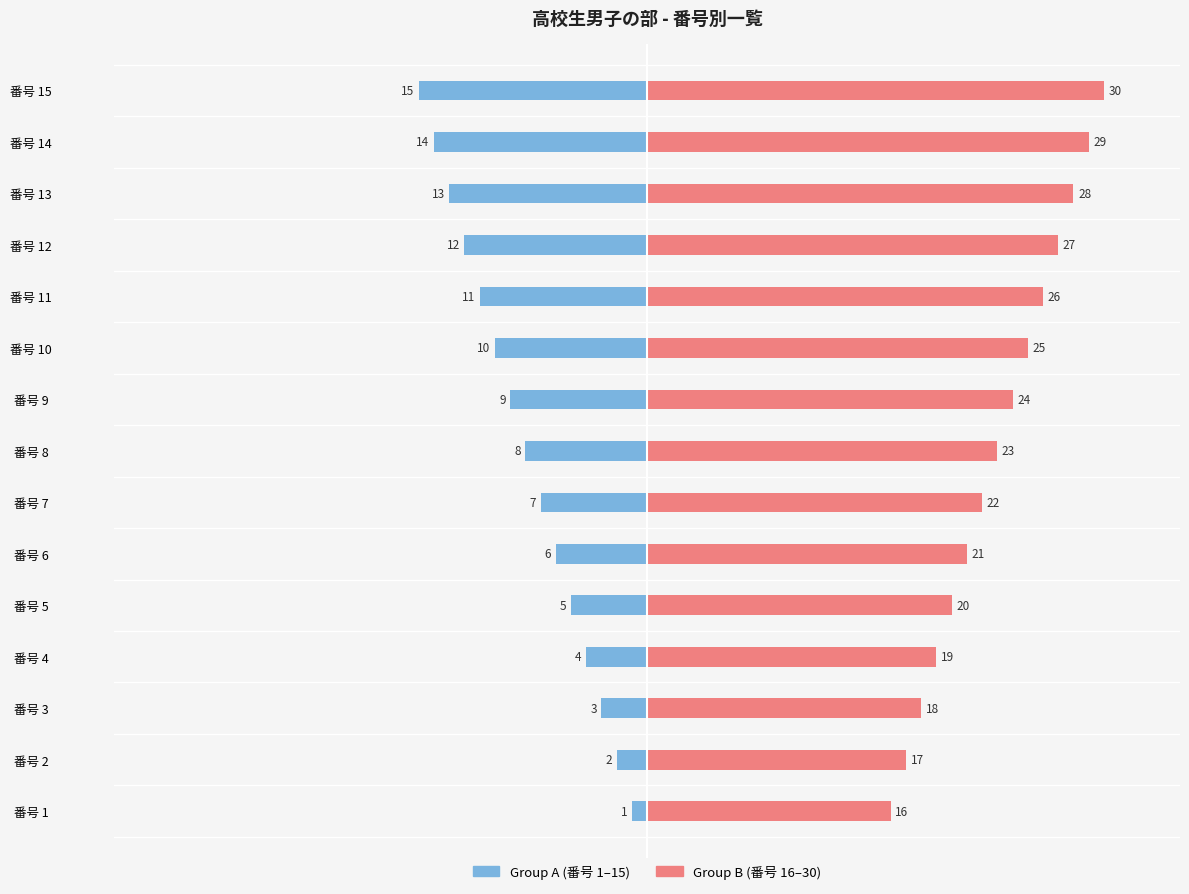

Is the value of Group B (16–30) at 番号 7 greater than the value of Group A (1–15) at 番号 5?

Yes